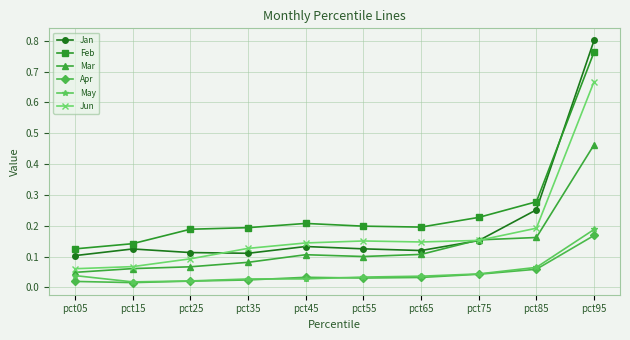

True or false: Feb and Mar intersect in this chart.

False